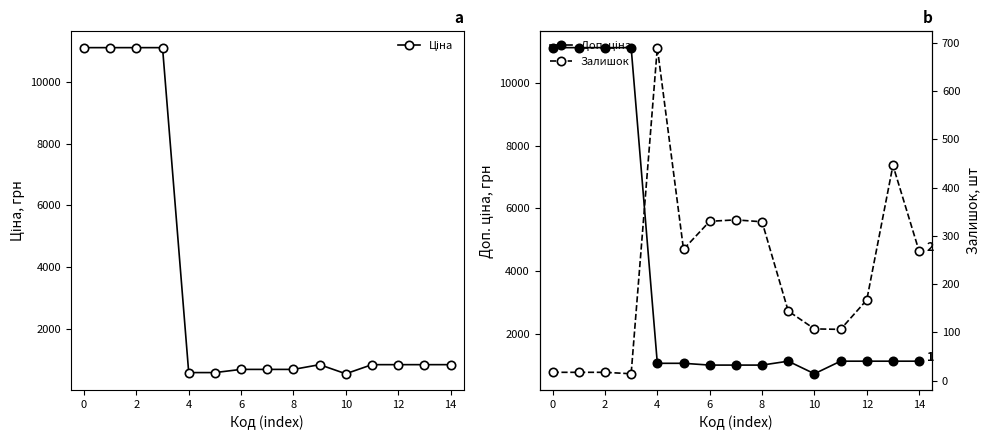

Which series has the largest total across all categories?

Доп. ціна